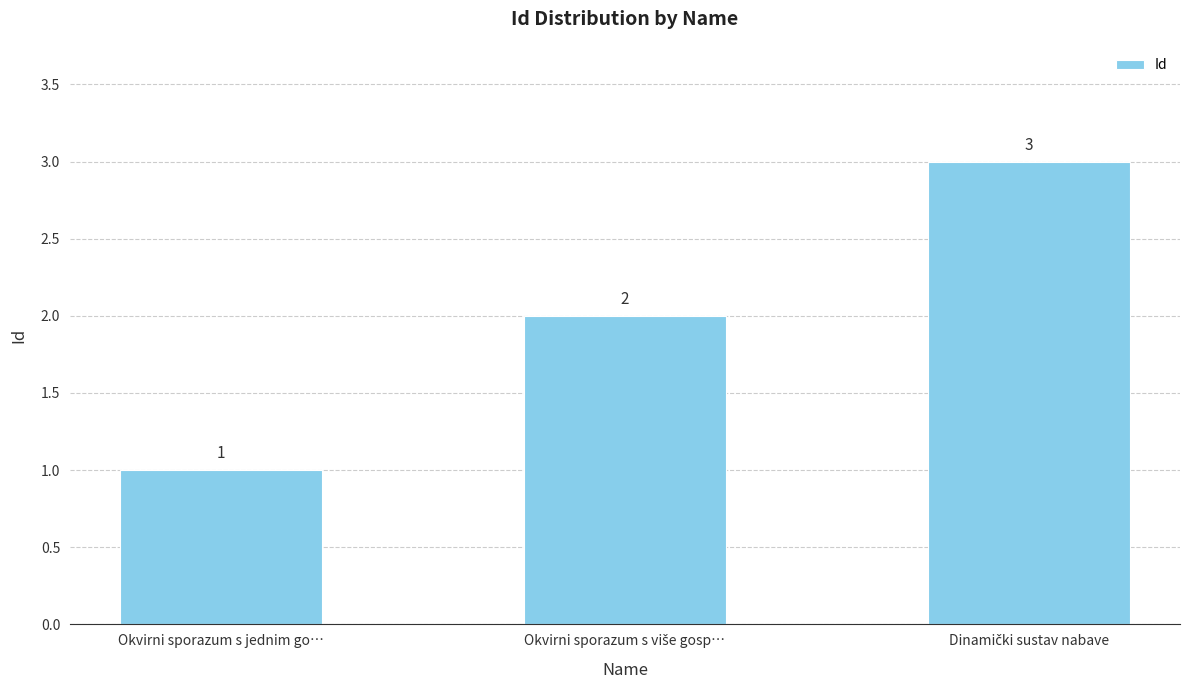

What is the label of the 1st bar from the left?

Okvirni sporazum s jednim go…